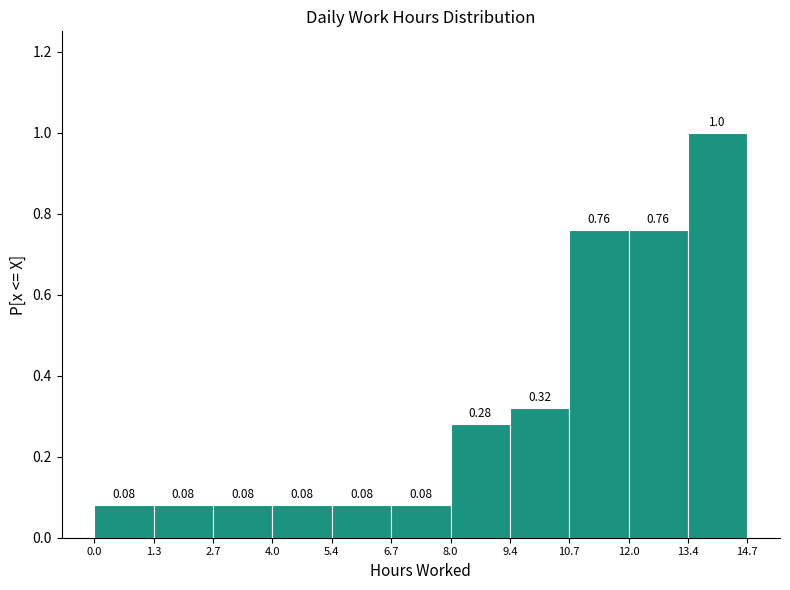

Reading left to right, list every bar in this chart as the range it spans on the x-axis followed by its height.

0.0 to 1.3: 0.08
1.3 to 2.7: 0.08
2.7 to 4.0: 0.08
4.0 to 5.4: 0.08
5.4 to 6.7: 0.08
6.7 to 8.0: 0.08
8.0 to 9.4: 0.28
9.4 to 10.7: 0.32
10.7 to 12.0: 0.76
12.0 to 13.4: 0.76
13.4 to 14.7: 1.00